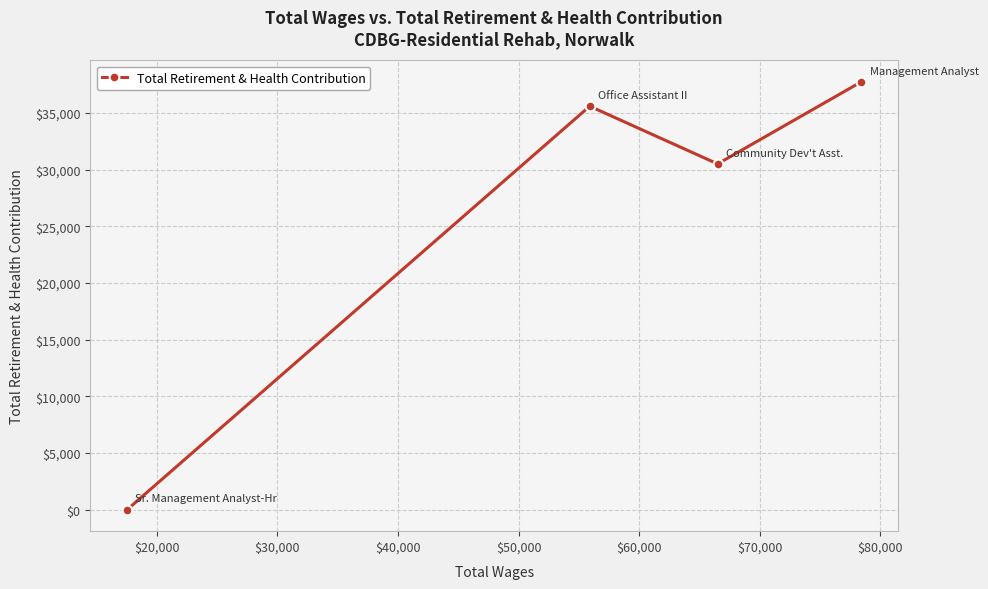

What is the average value?

25968